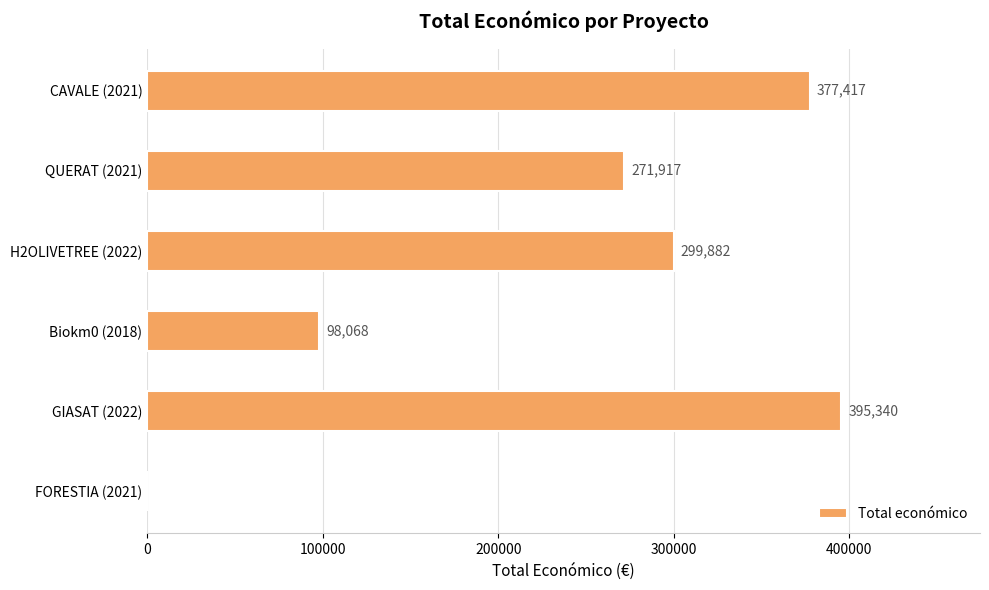

At which label is the value closest to 197670?

QUERAT (2021)